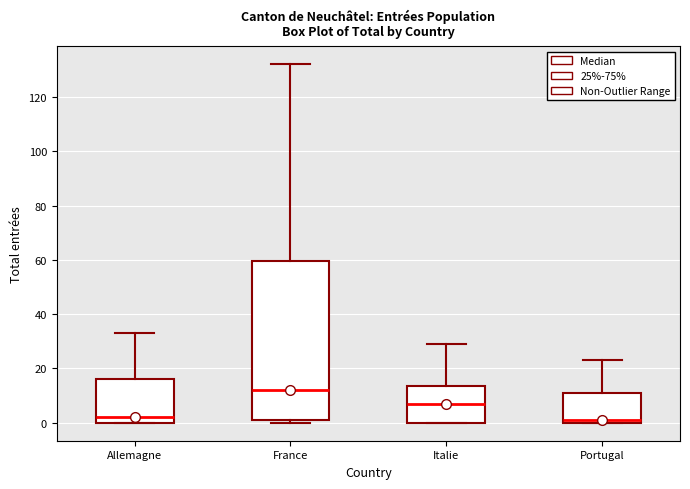

Comparing the boxes themselves (not the whiskers), which one is the tallest?

France